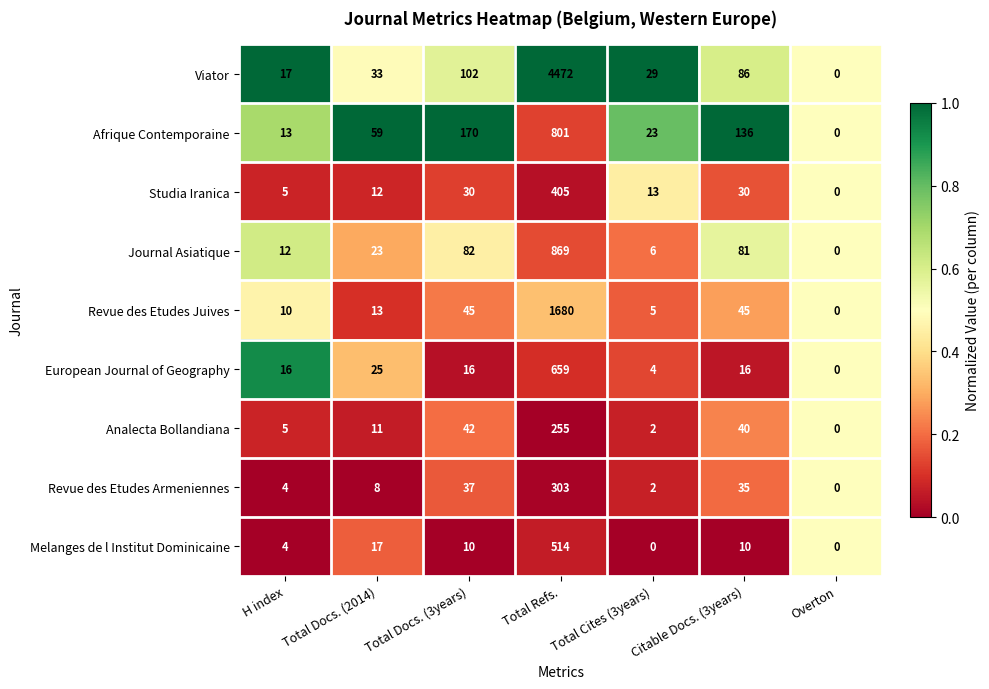

Count the number of data series in this chart.

9